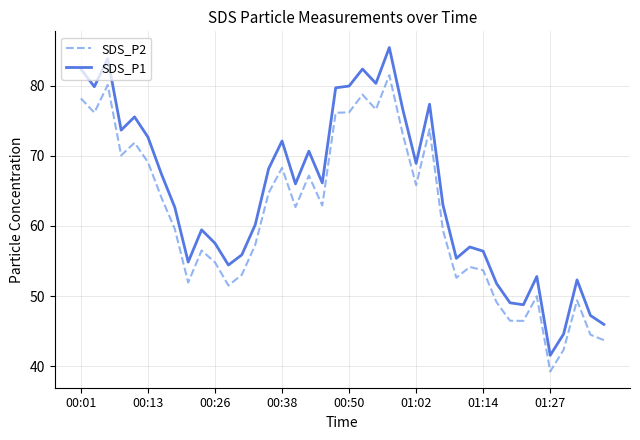

What is the smallest value displayed?

39.2